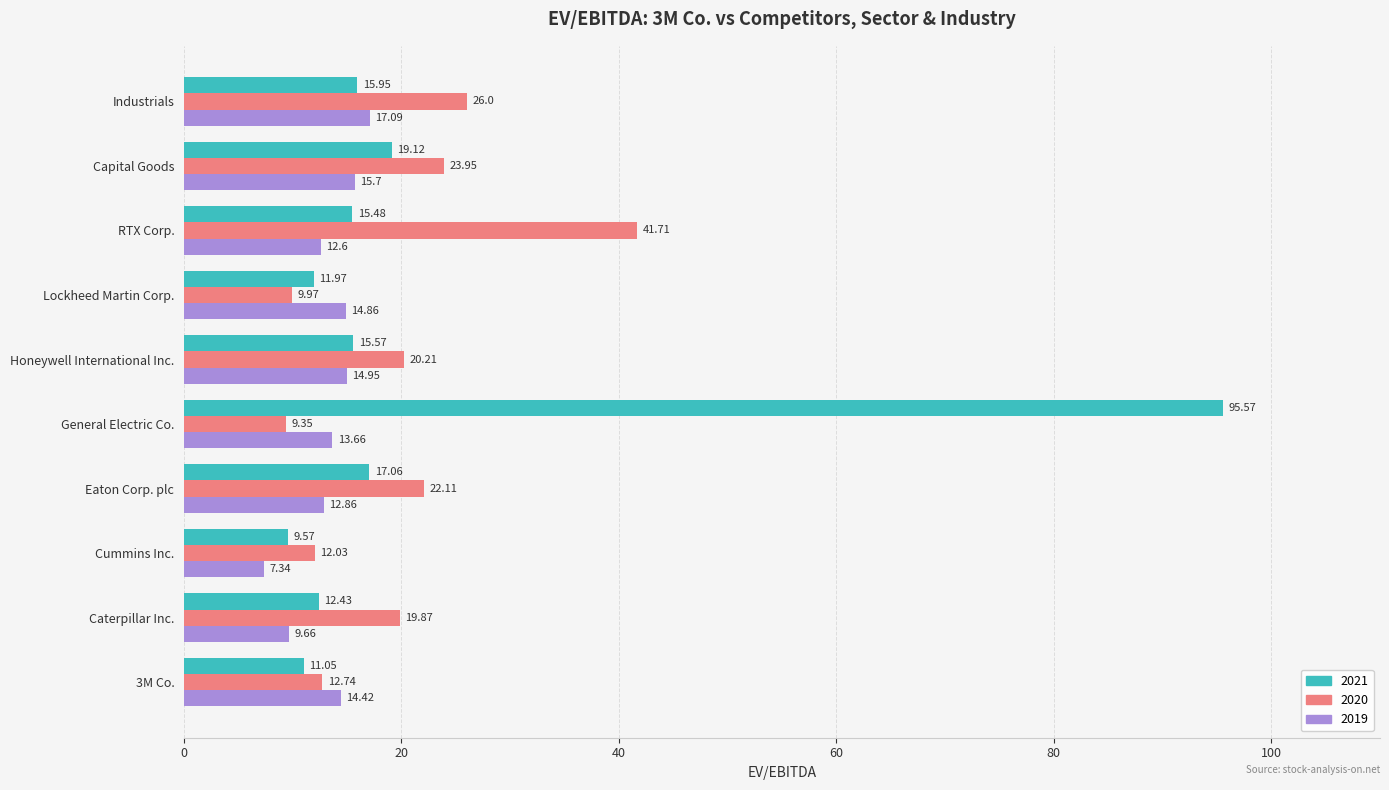

Rank the series by their maximum value, from highest to lowest.

2021, 2020, 2019